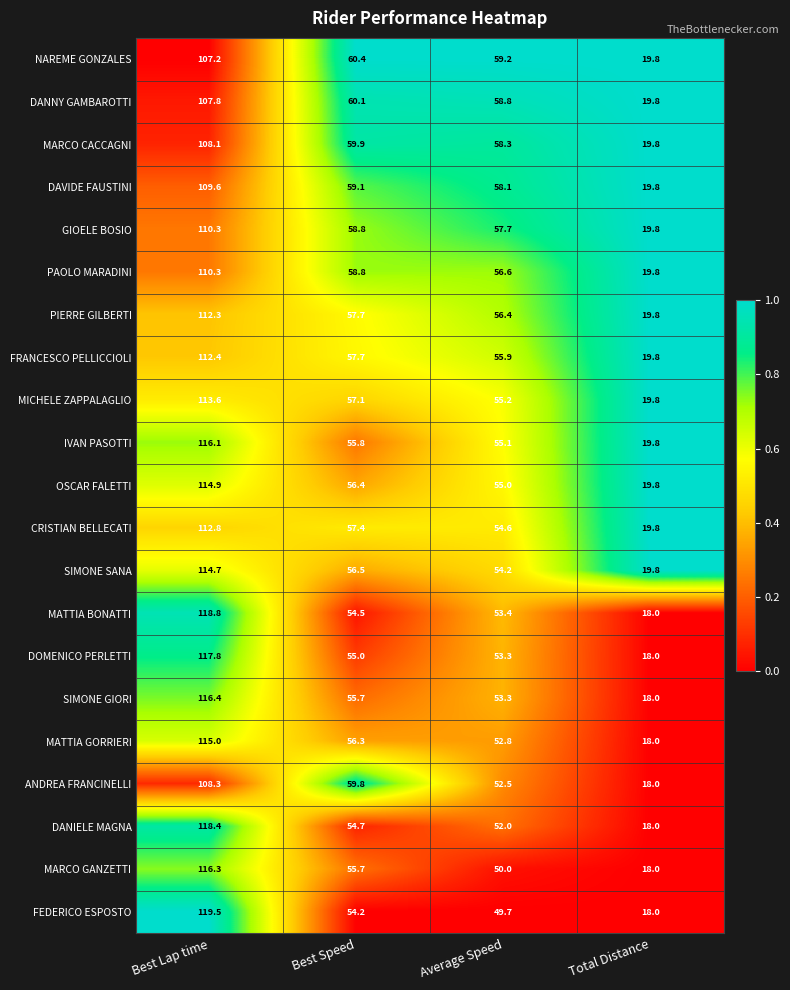

What is the sum of the MATTIA GORRIERI values at Average Speed and Best Speed?

109.1